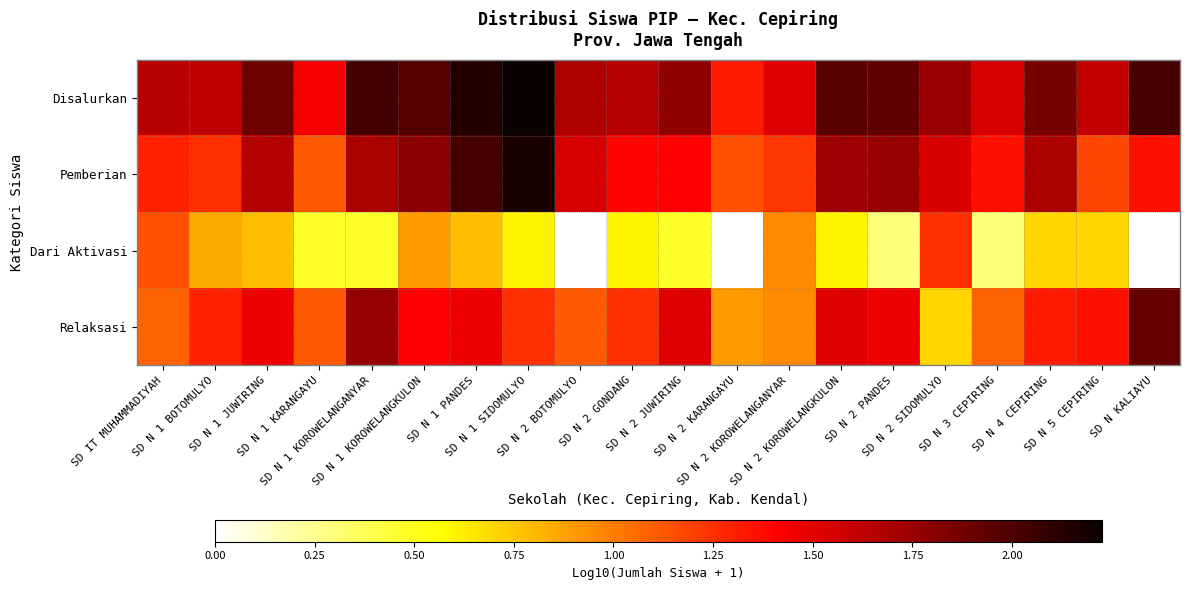

Which label corresponds to the smallest value in the chart?

SD N 2 BOTOMULYO